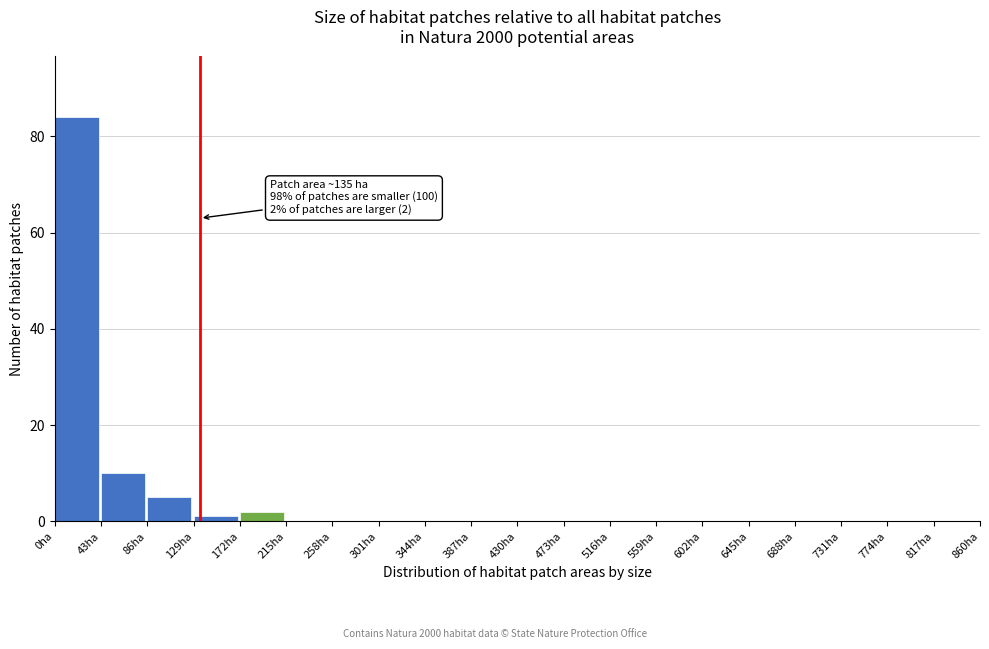

Which range on the x-axis has the tallest bar?

0 to 43